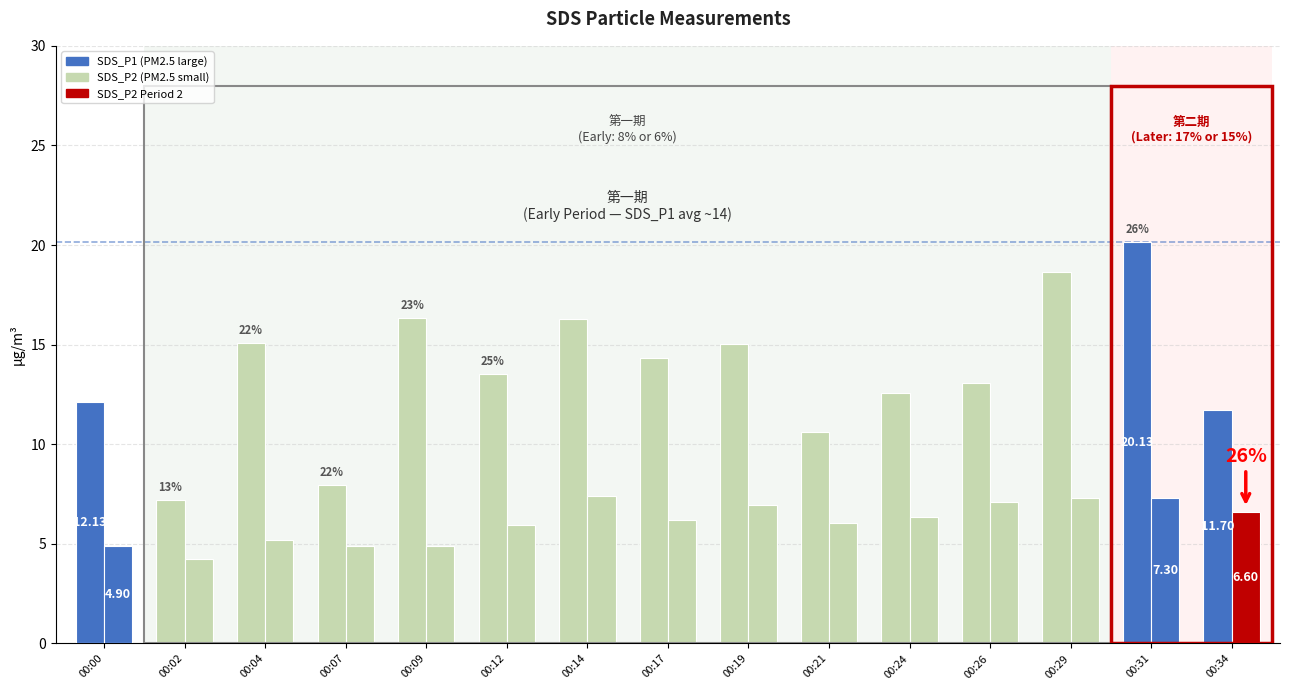

Reading left to right, what are all the values shown in this chart?

SDS_P1: 12.1	7.2	15.1	8.0	16.3	13.5	16.3	14.3	15.0	10.6	12.6	13.1	18.7	20.1	11.7
SDS_P2: 4.9	4.2	5.2	4.9	4.9	5.9	7.4	6.2	6.9	6.1	6.4	7.1	7.3	7.3	6.6